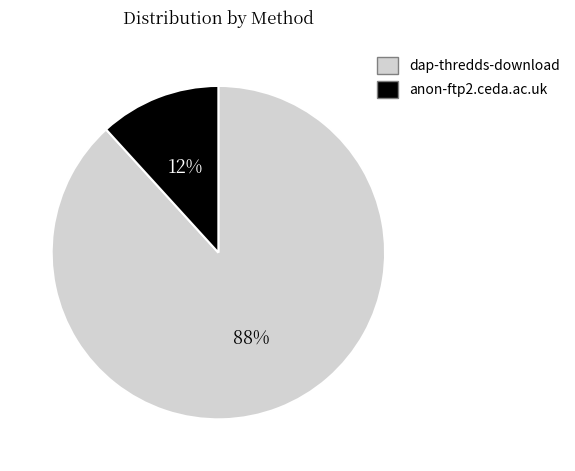

Do dap-thredds-download and anon-ftp2.ceda.ac.uk together represent more than half of the pie?

Yes